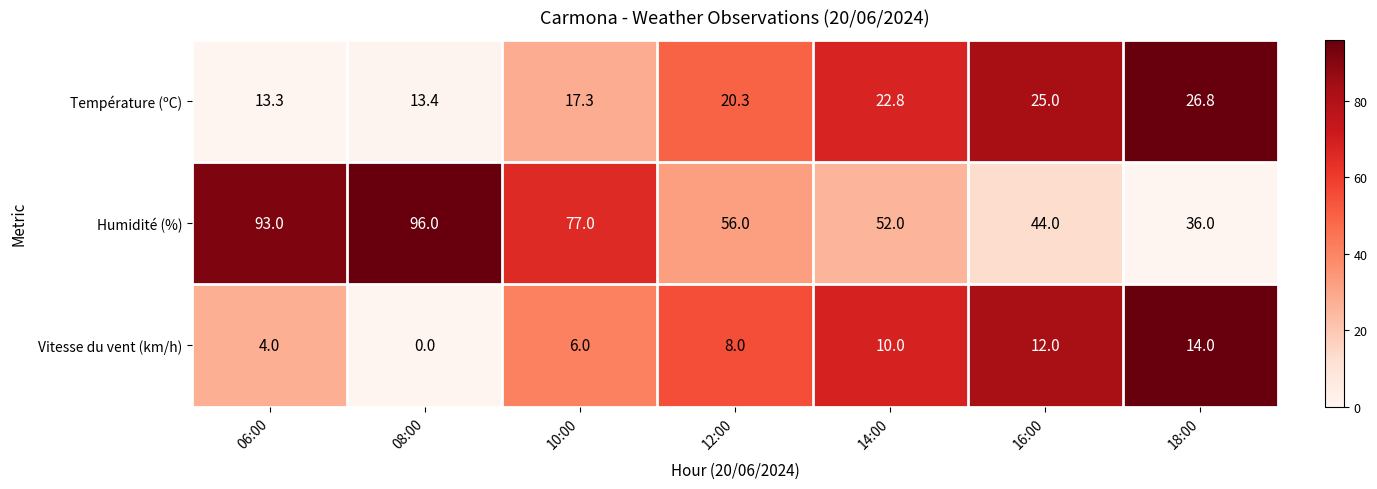

What is the difference between the second highest and minimum values in the Humidité (%) series?

57.0